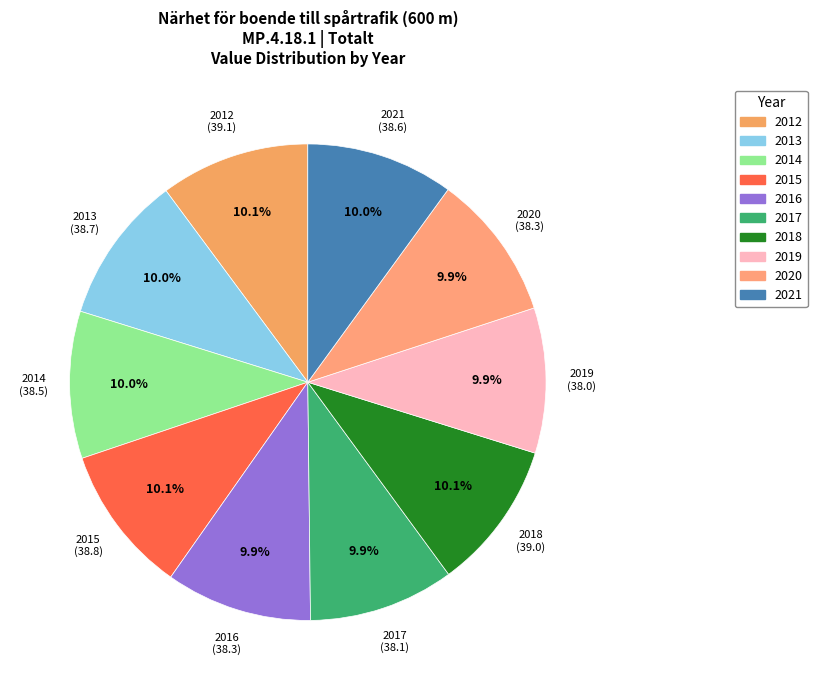

How many slices are in this pie chart?

10